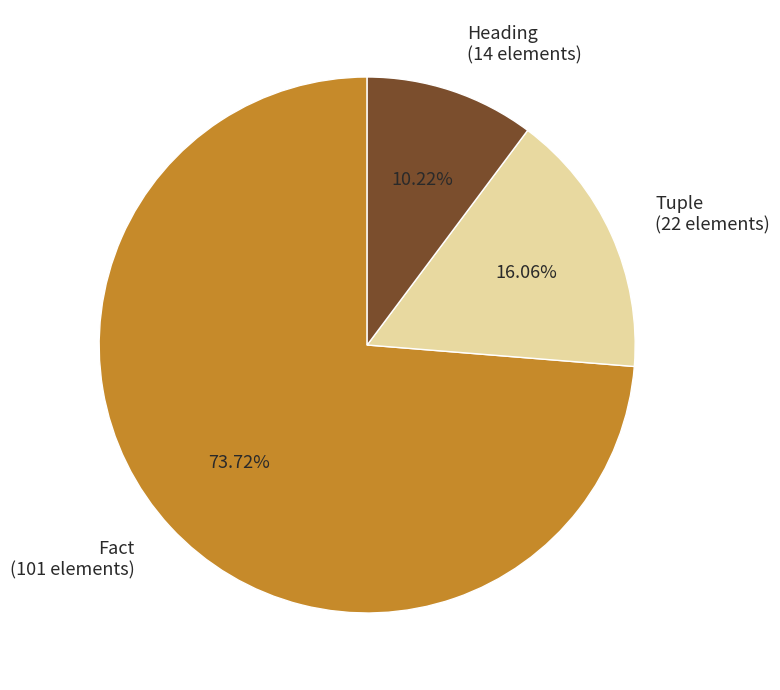

Which has a higher value, Tuple or Fact?

Fact